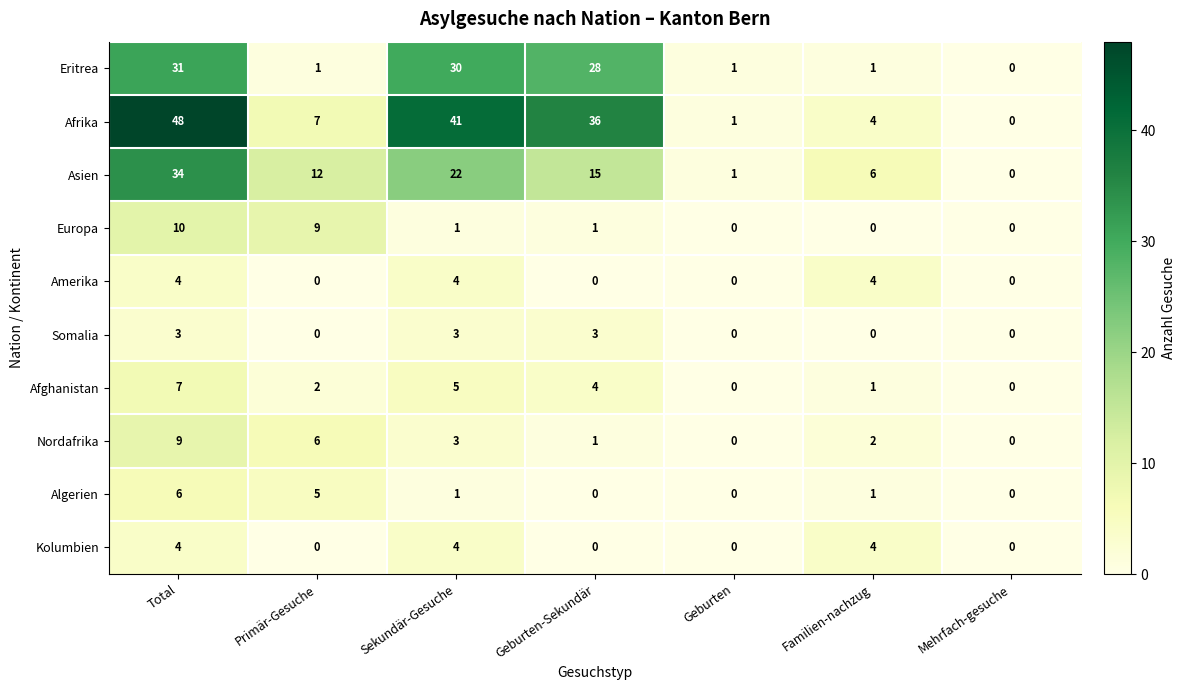

What is the difference between the second highest and minimum values in the Nordafrika series?

6